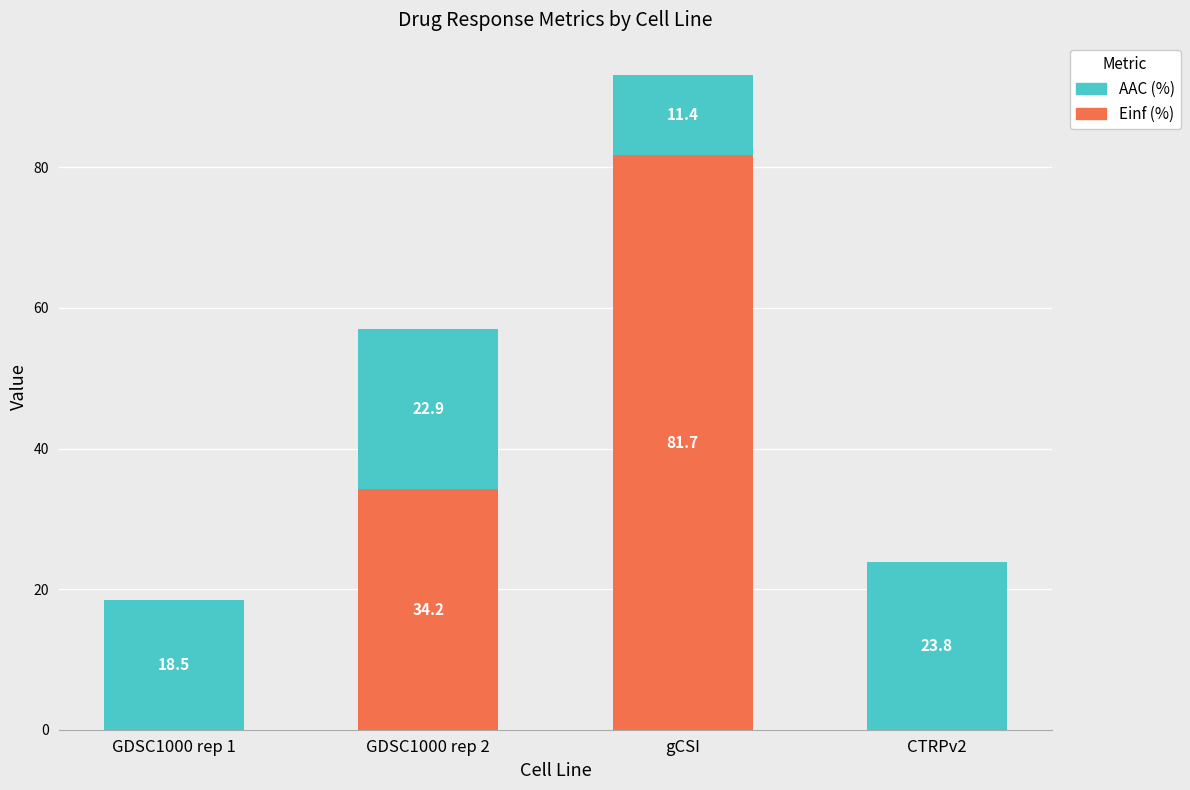

Where does the Einf (%) series first go above 34?

GDSC1000 rep 2